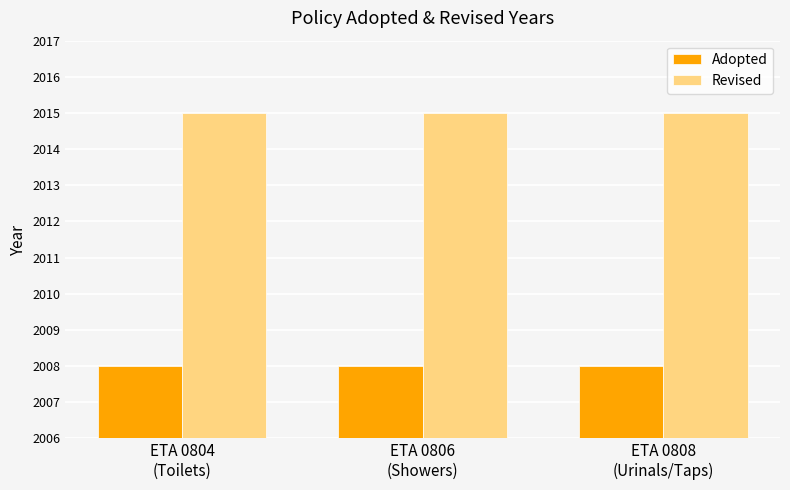

Which series has the largest total across all categories?

Revised